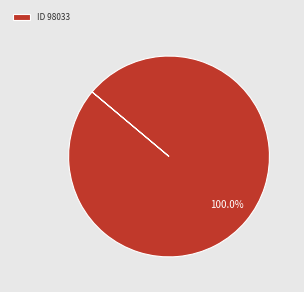

Which category accounts for the majority?

ID 98033